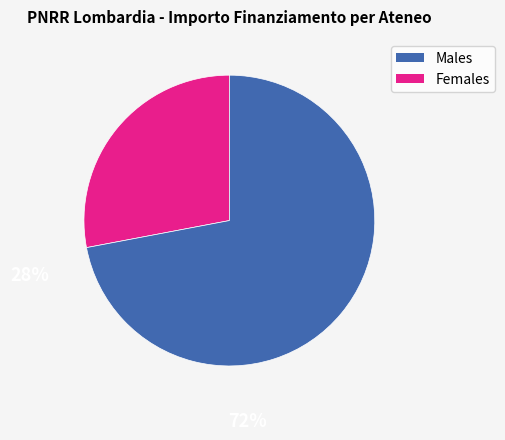

Does any single category account for the majority?

Yes